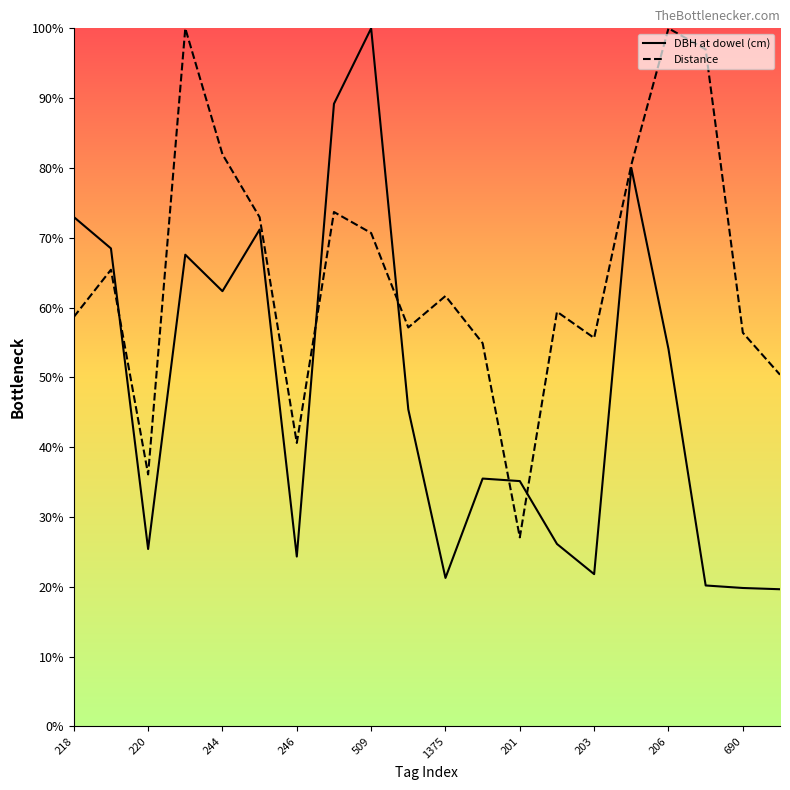

Does the chart have visible grid lines?

No